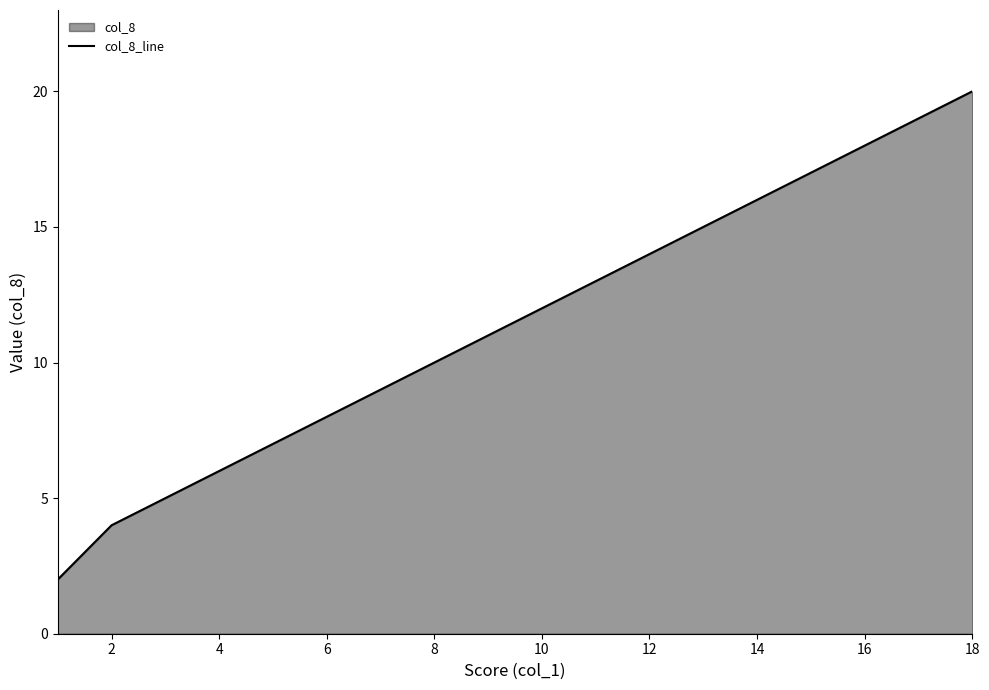

The value at 2 is 4. True or false?

True